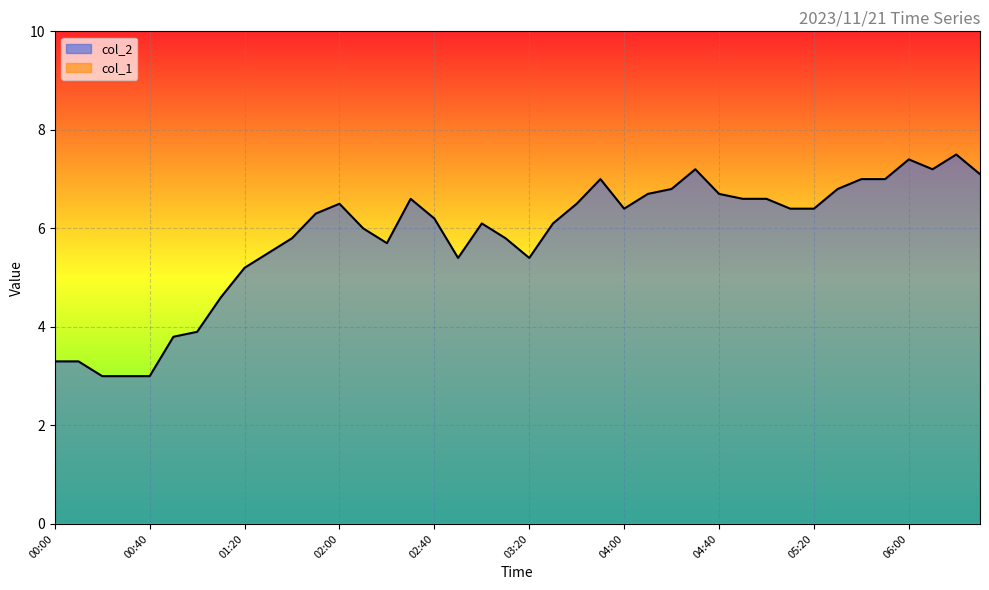

At which category does the chart reach its minimum across all series?

00:20